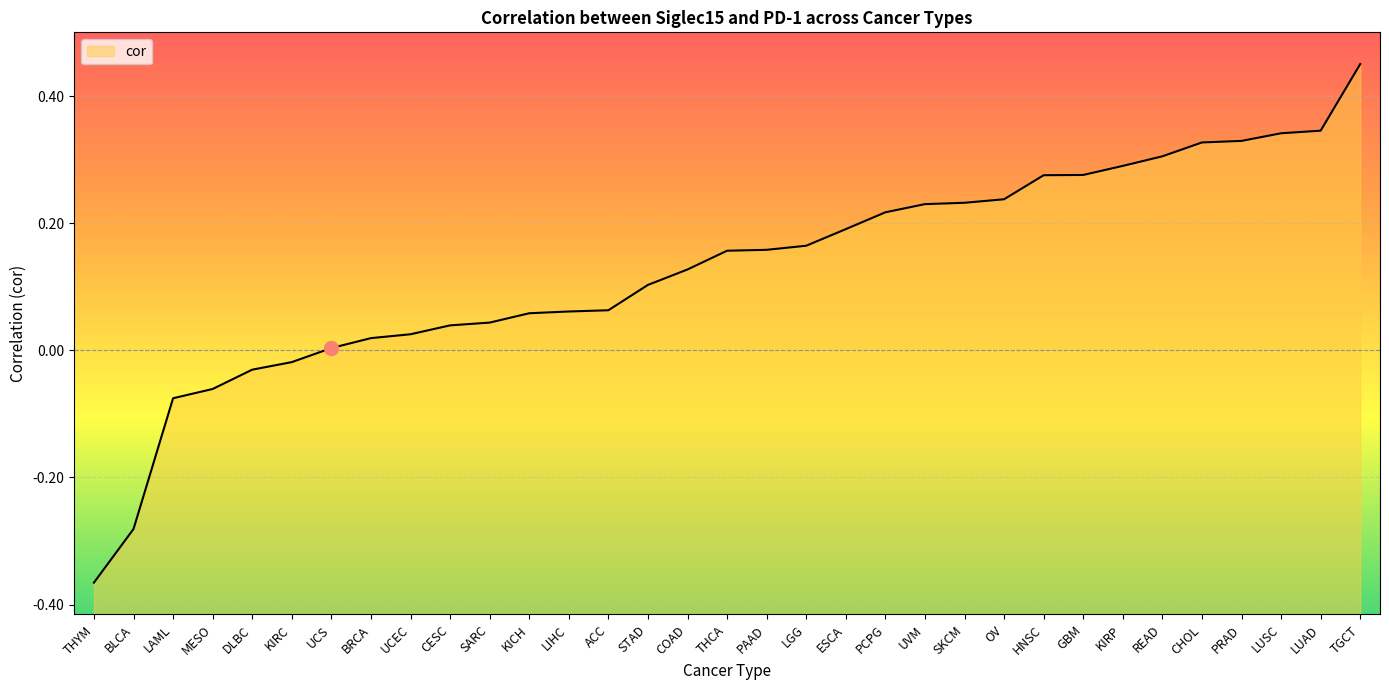

Is it true that the value at LIHC is 0.0?

False